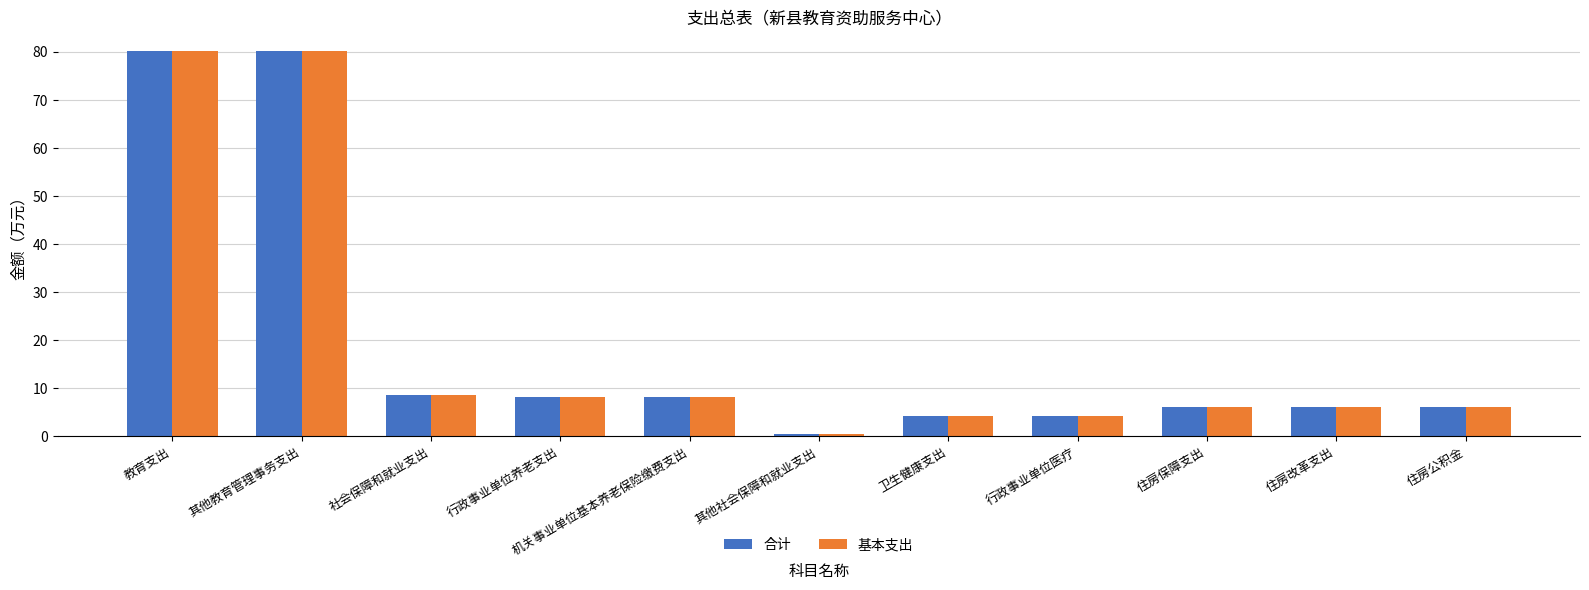

What is the total value across all series at 其他教育管理事务支出?

160.6